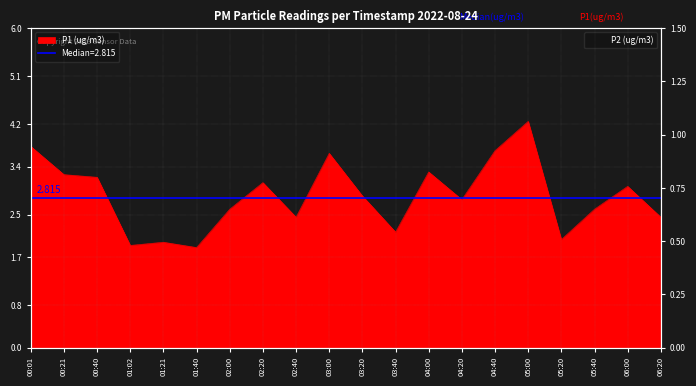

Does the chart have visible grid lines?

Yes